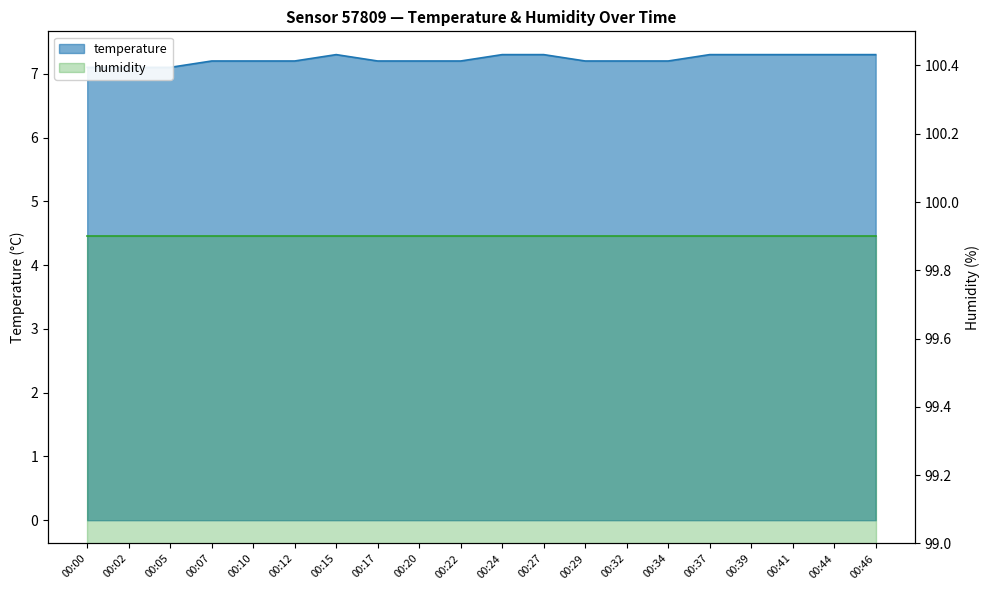

What is the value of the 3rd point from the left?

7.1